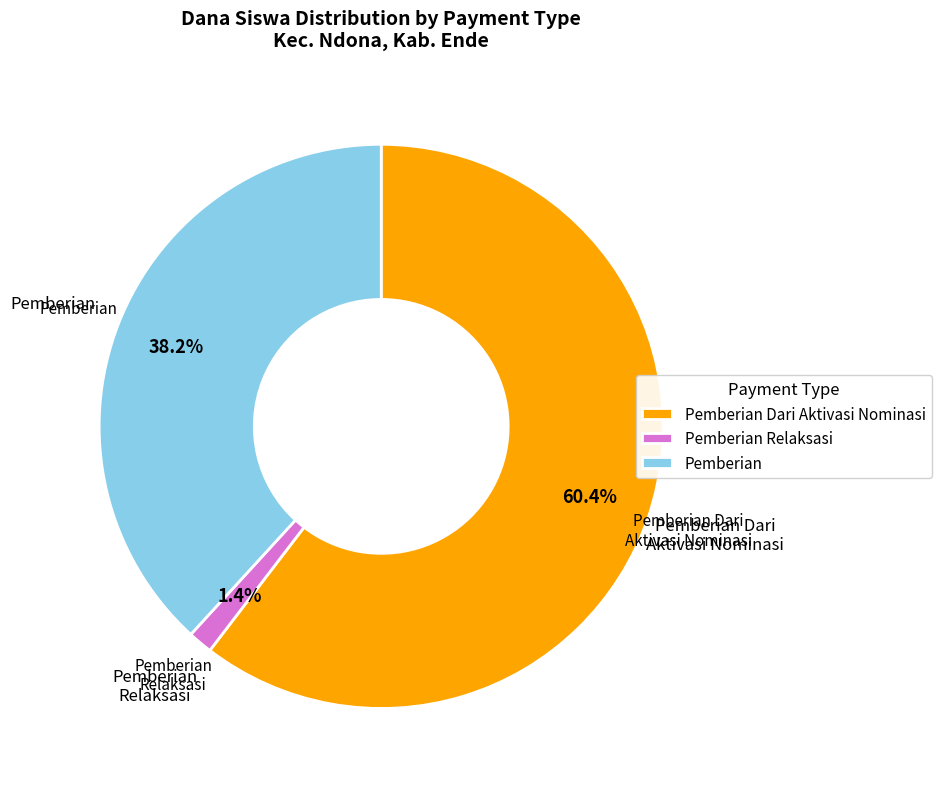

Is there a majority slice in this chart?

Yes